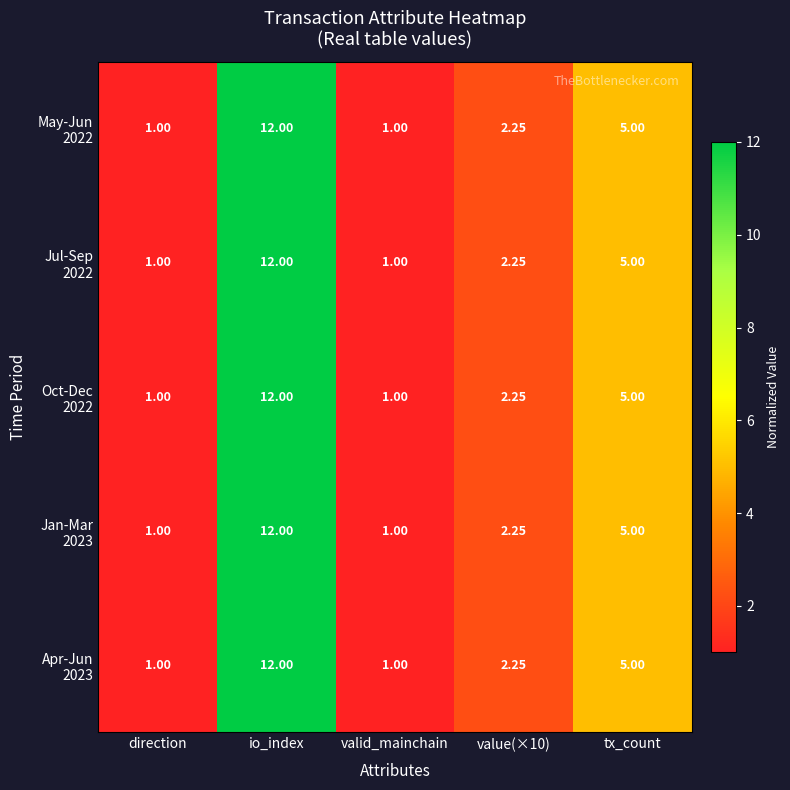

At which category is the sum across all series the highest?

io_index